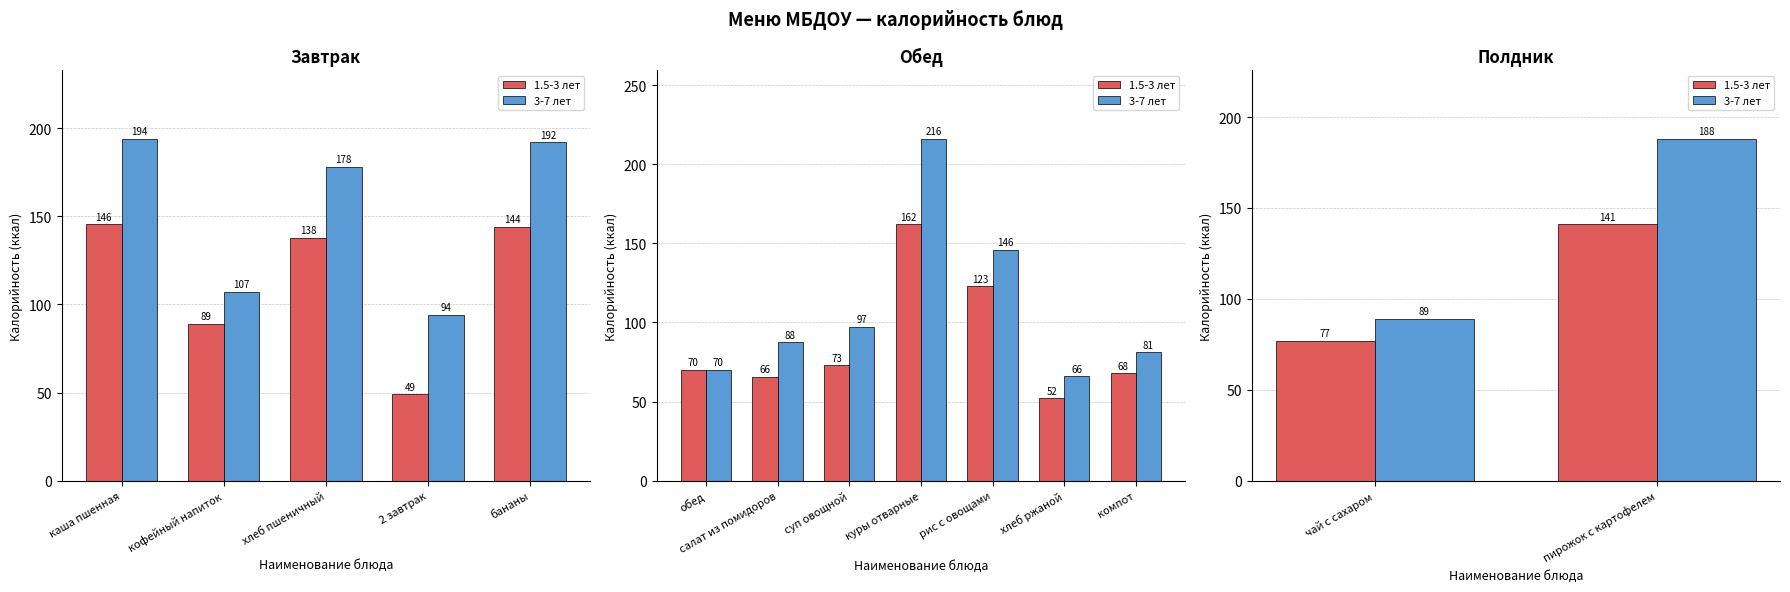

Between чай с сахаром and пирожок с картофелем, which series saw the biggest shift?

3-7 лет